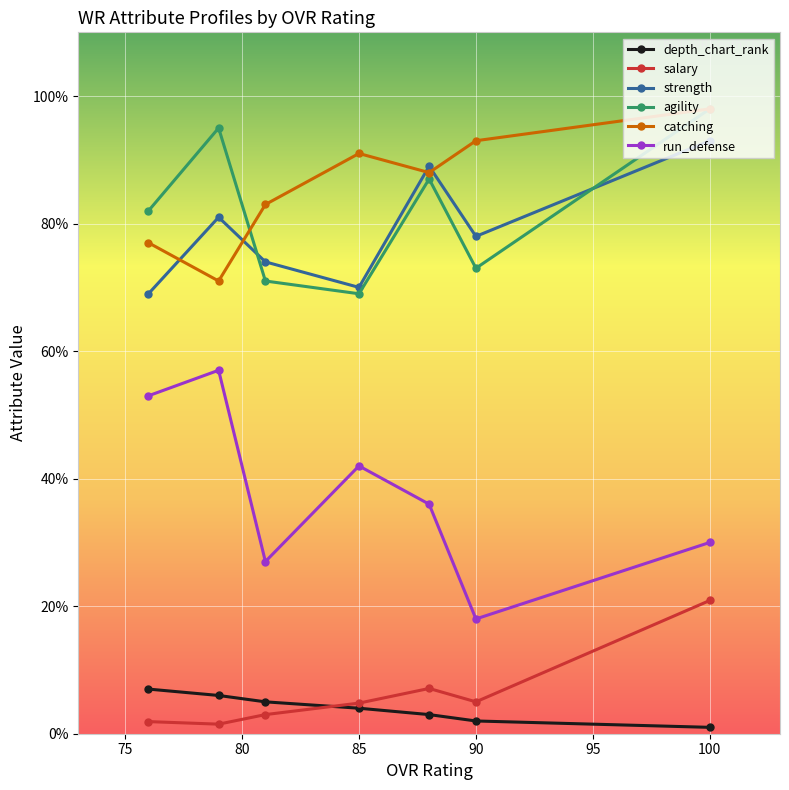

What is the minimum value for run_defense?

18.0